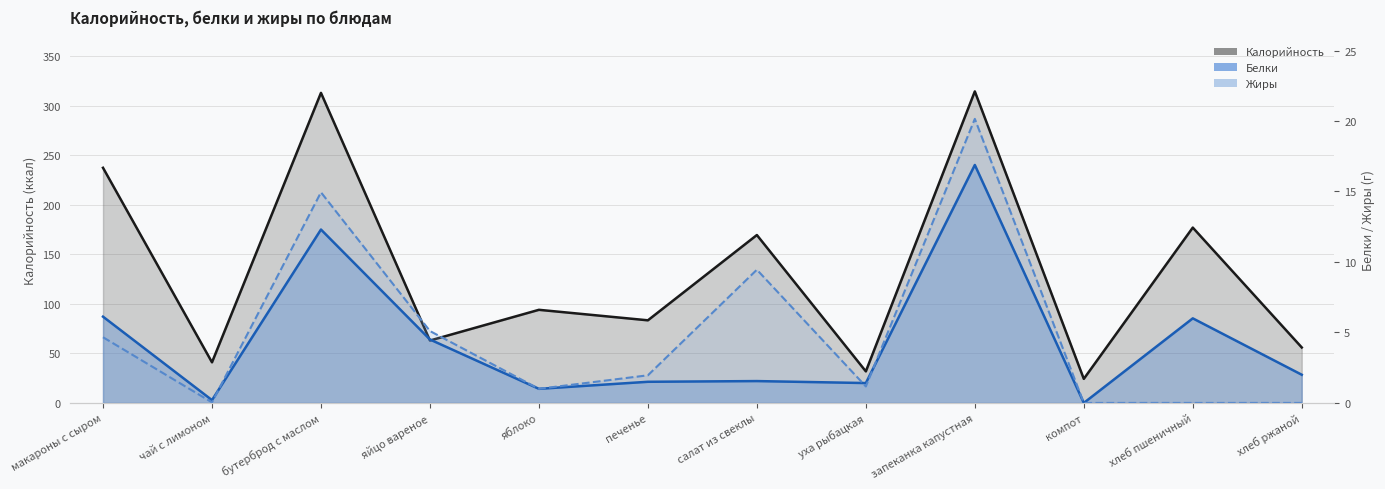

How many intersections are there between Жиры and Белки?

3